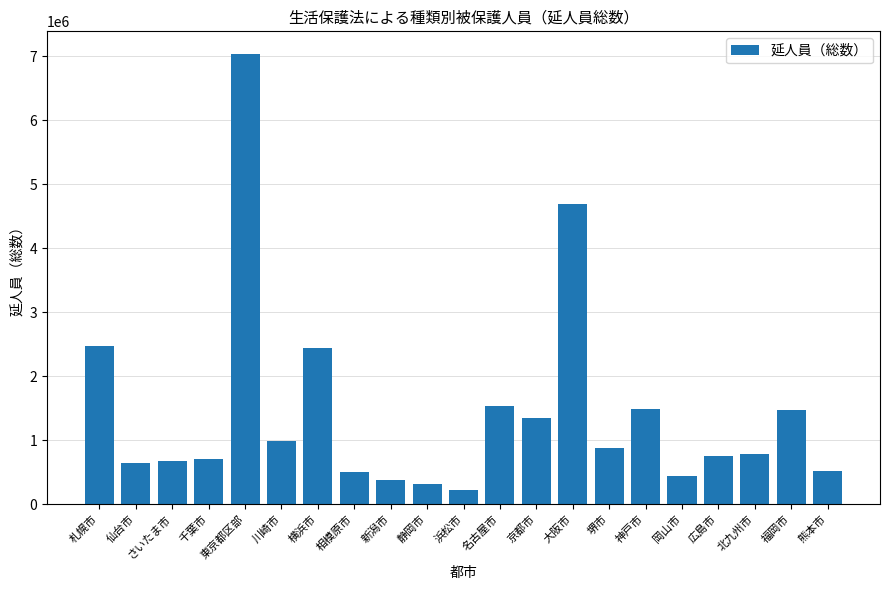

The value at 堺市 is 876924.0. True or false?

True